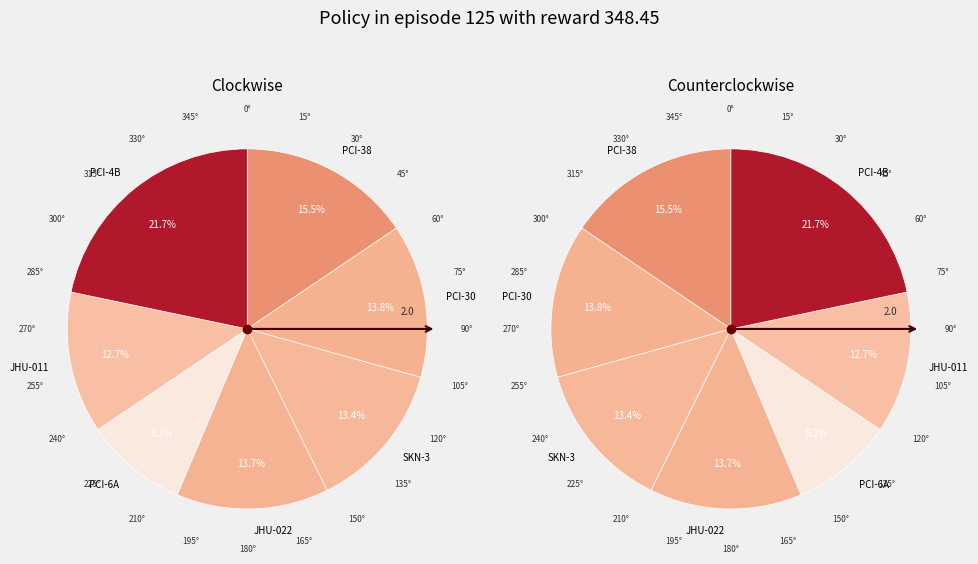

Which category has the smallest portion of the pie?

PCI-6A